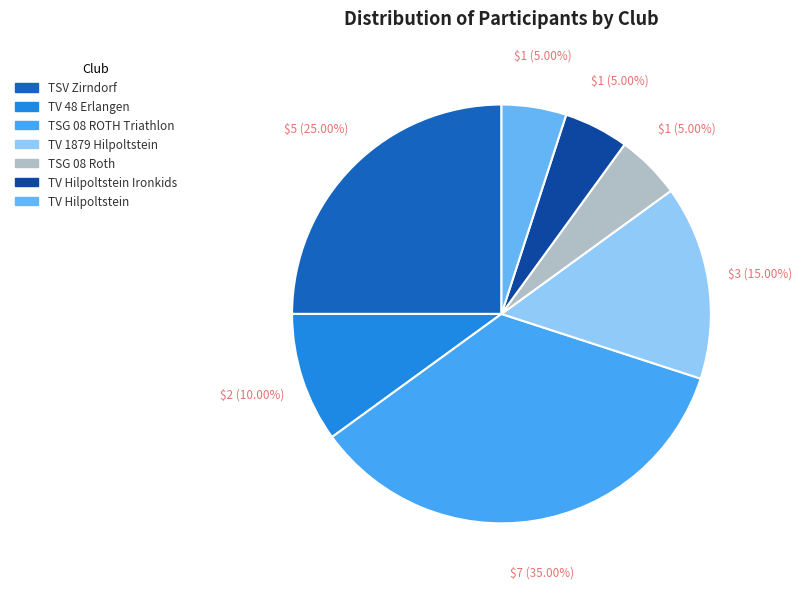

True or false: TV 1879 Hilpoltstein accounts for 15% of the total.

True